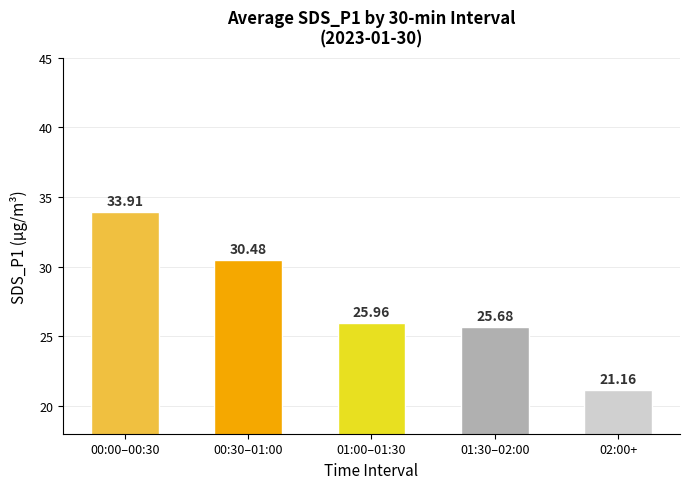

Approximately how many times larger is the value at 00:30–01:00 compared to 01:00–01:30?

1.2